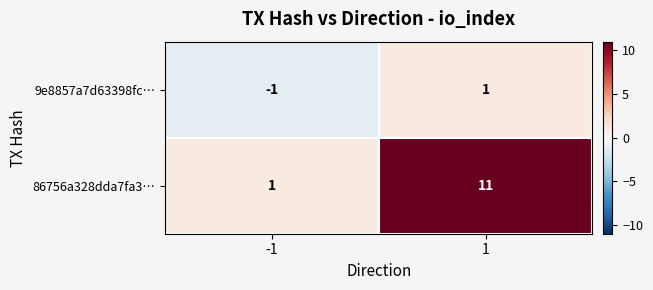

Which series has the widest spread of values?

86756a328dda7fa3…